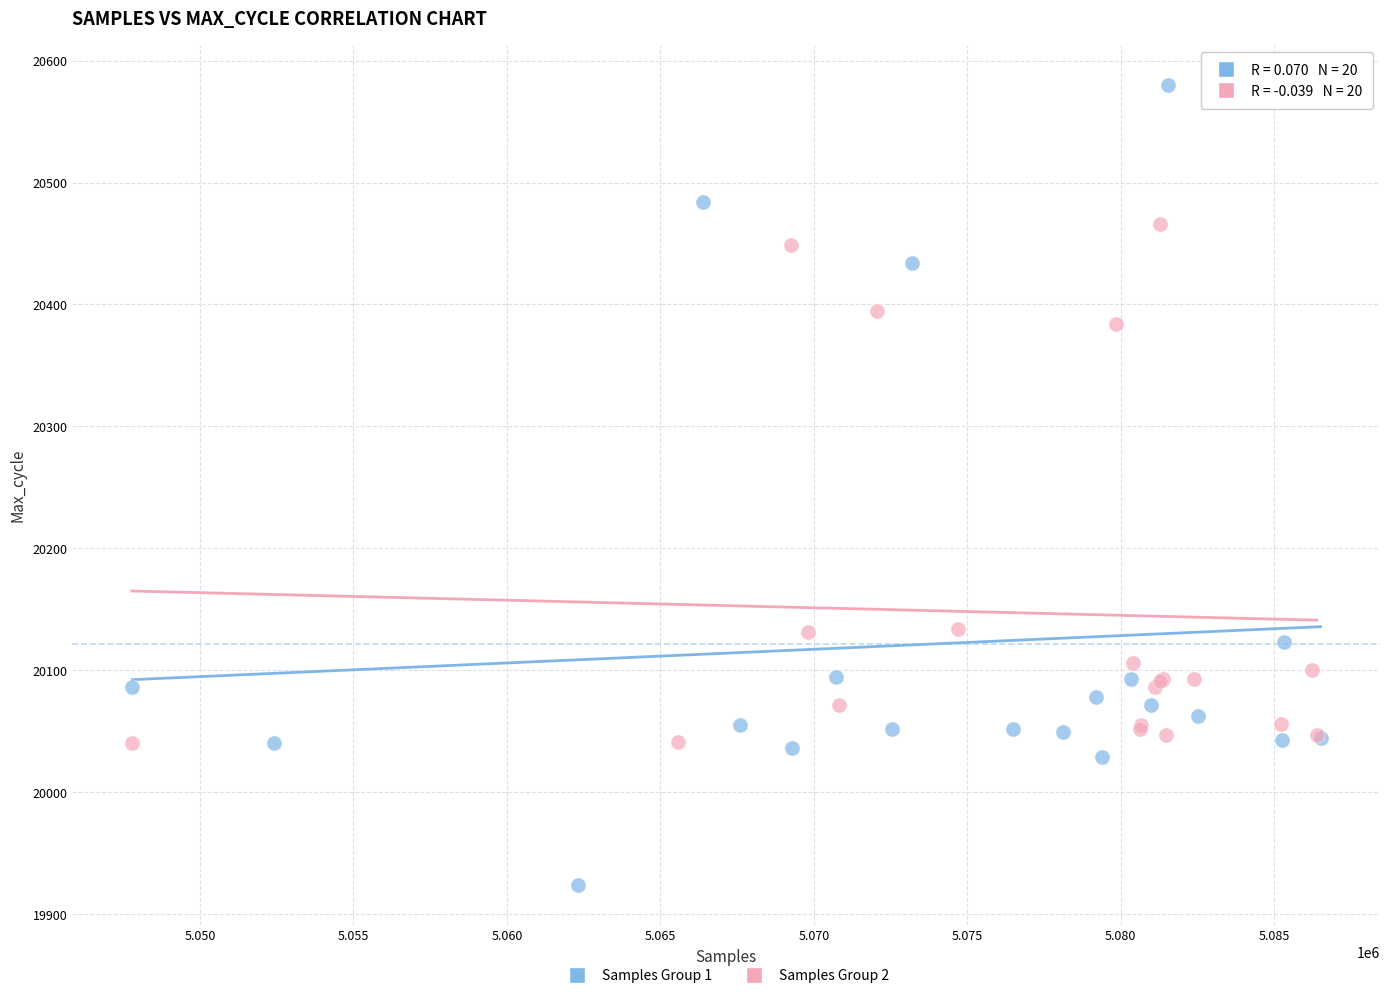

What are all the series names shown in the legend?

Samples Group 1, Samples Group 2